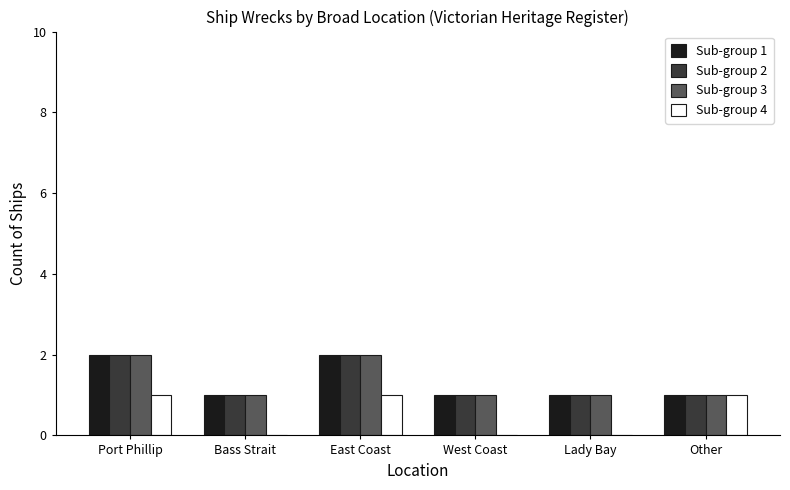

Is it true that Sub-group 3 equals 1 at Bass Strait?

True